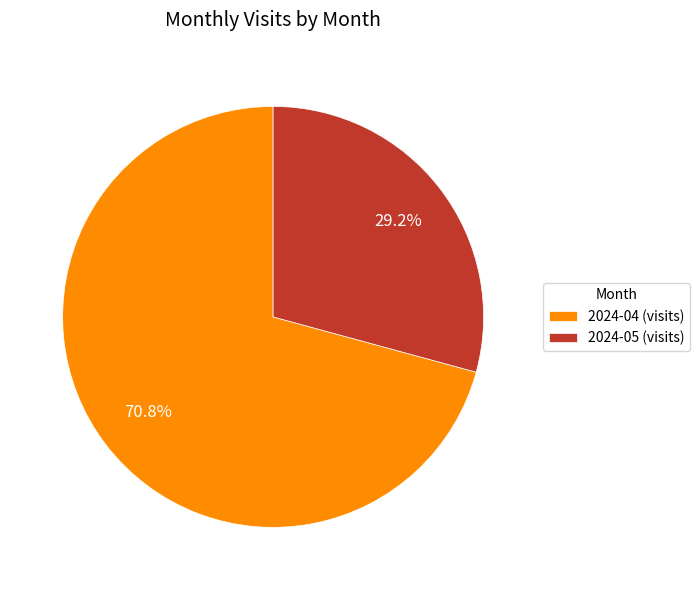

What is the largest slice in the pie chart?

2024-04